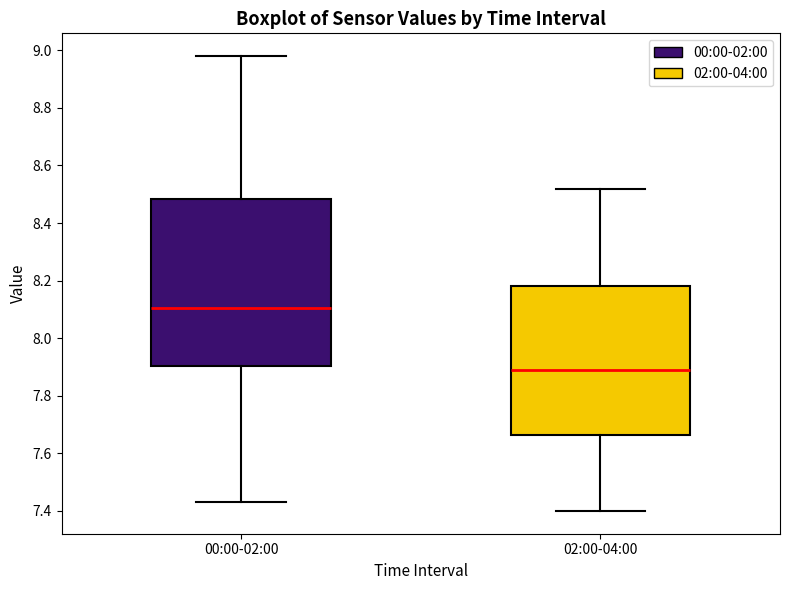

Comparing the boxes themselves (not the whiskers), which one is the tallest?

00:00-02:00